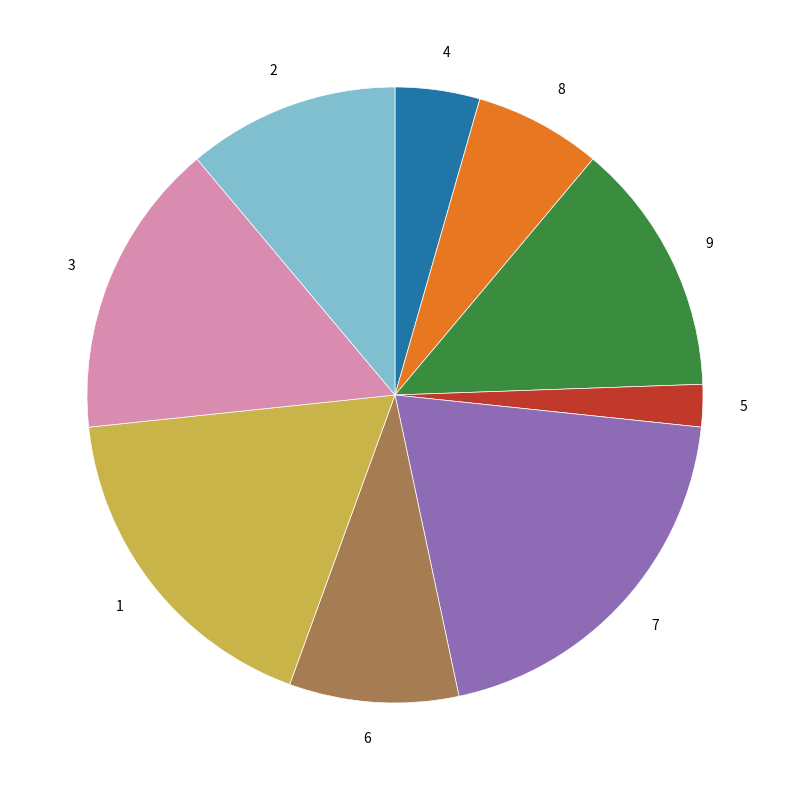

Does any single category account for the majority?

No